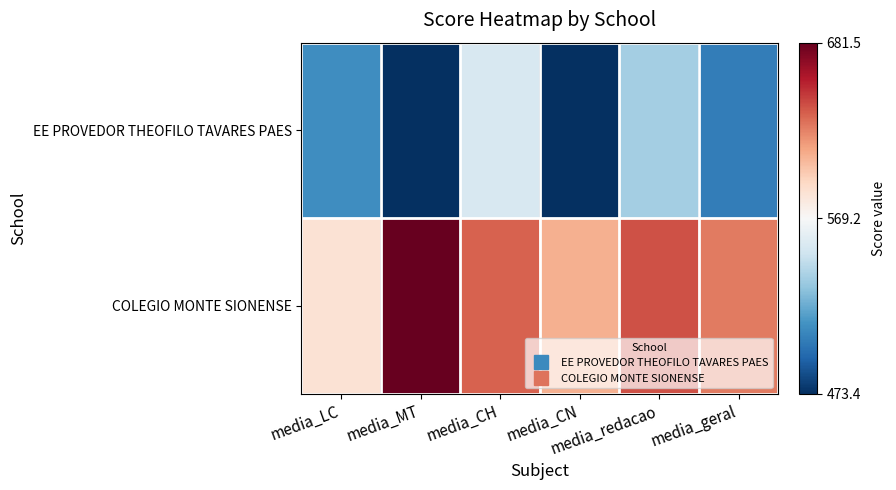

Which series has the largest total across all categories?

COLEGIO MONTE SIONENSE